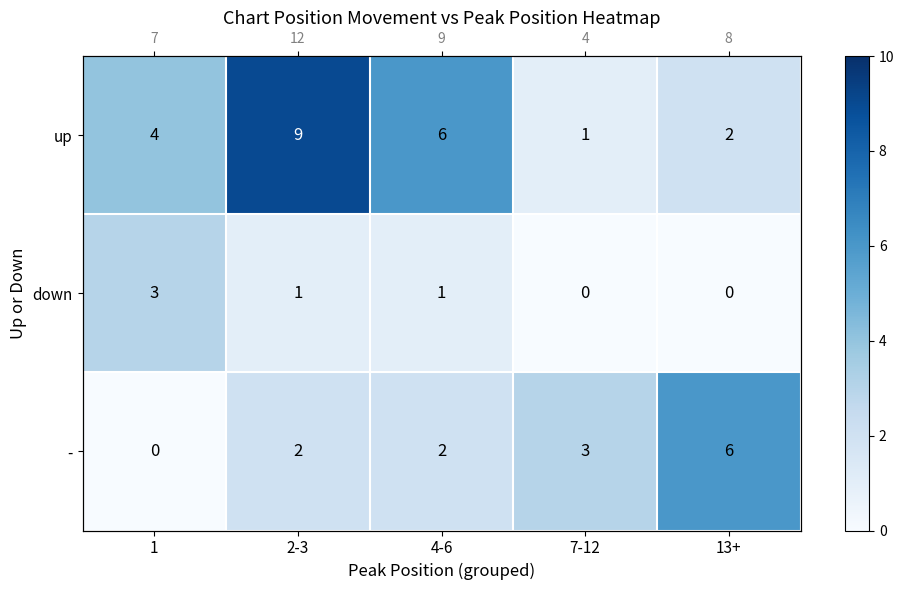

What is the sum of the up values at 4-6 and 2-3?

15